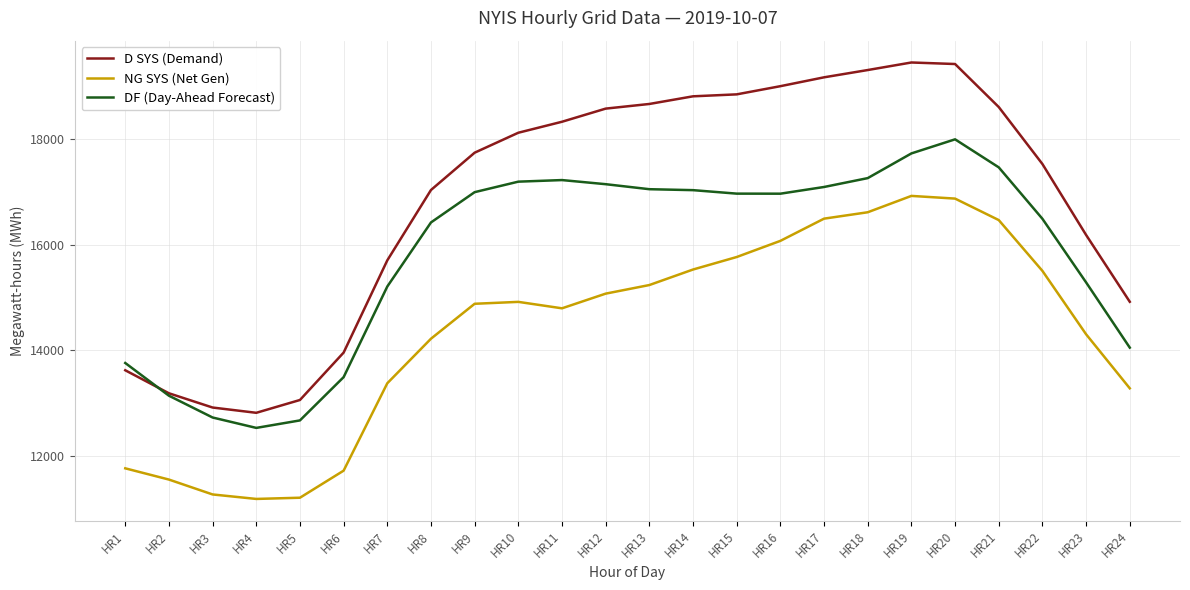

List the series in order of their overall mean, highest first.

D SYS (Demand), DF (Day-Ahead Forecast), NG SYS (Net Gen)